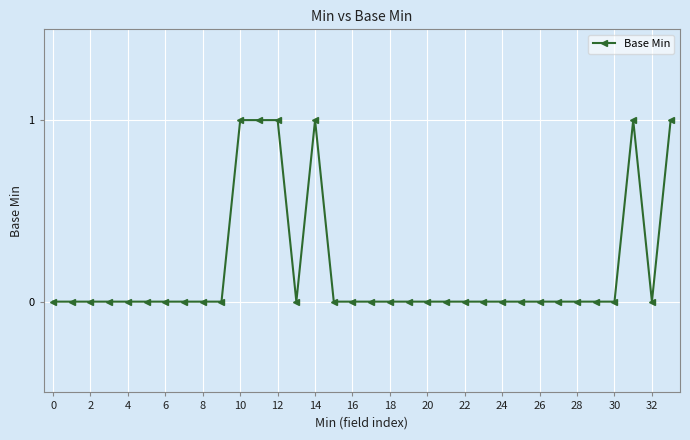

What is the sum of all values?

6